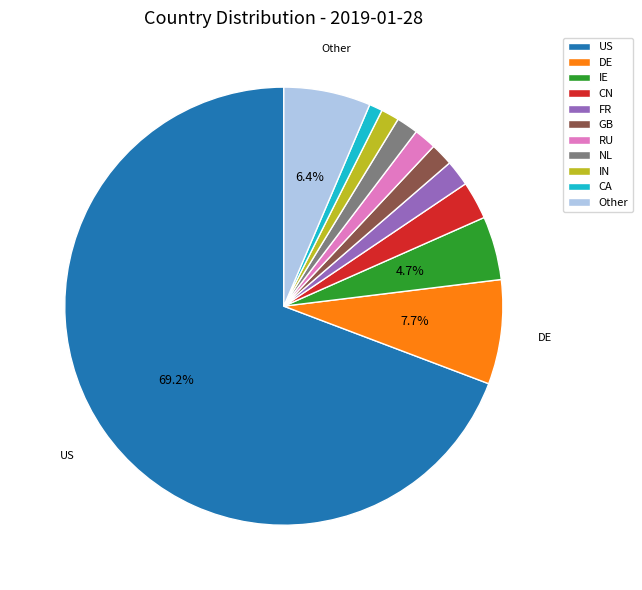

Do CA and GB together represent more than half of the pie?

No